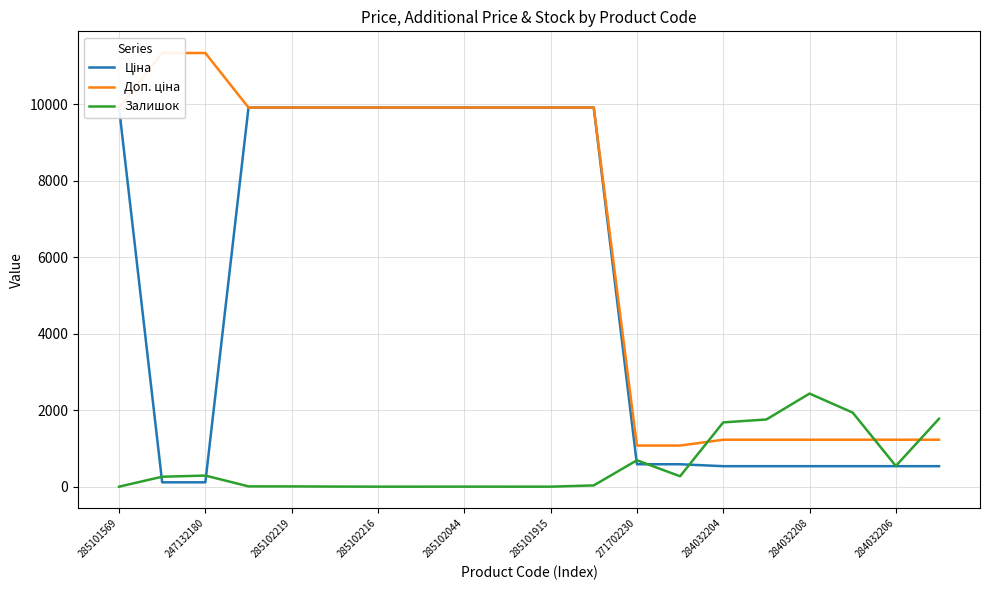

What position from the right is 15?

5